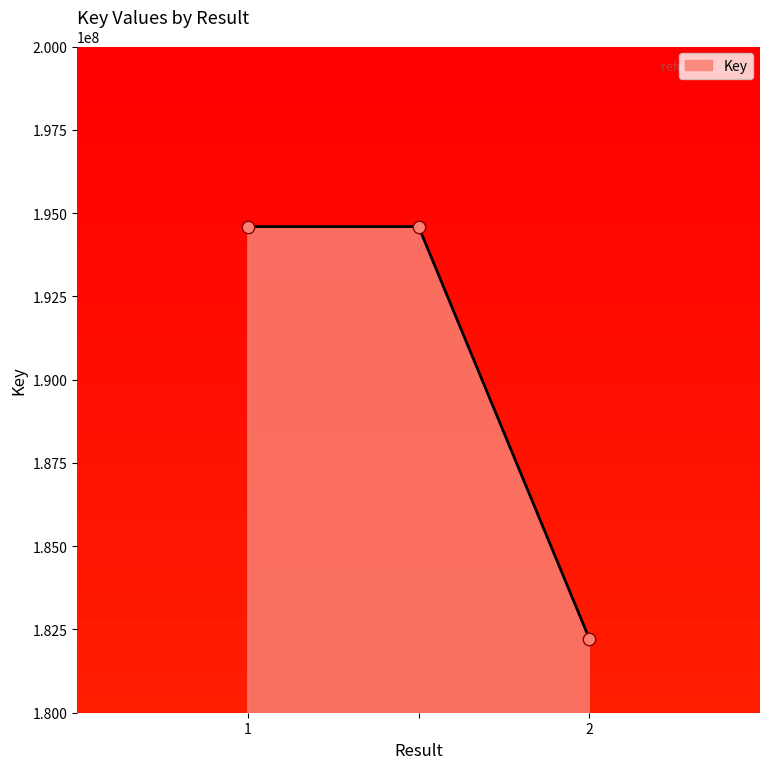

What is the greatest value displayed?

194593766